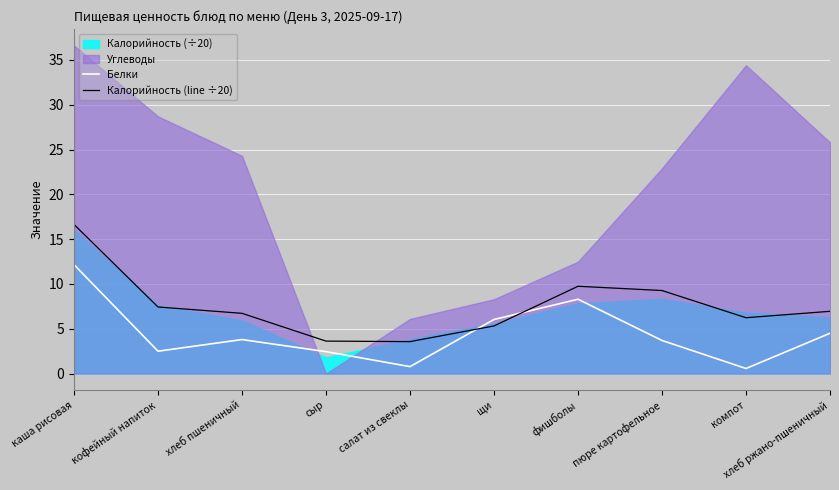

How many interior local valleys does the Калорийность (line ÷20) series have?

2